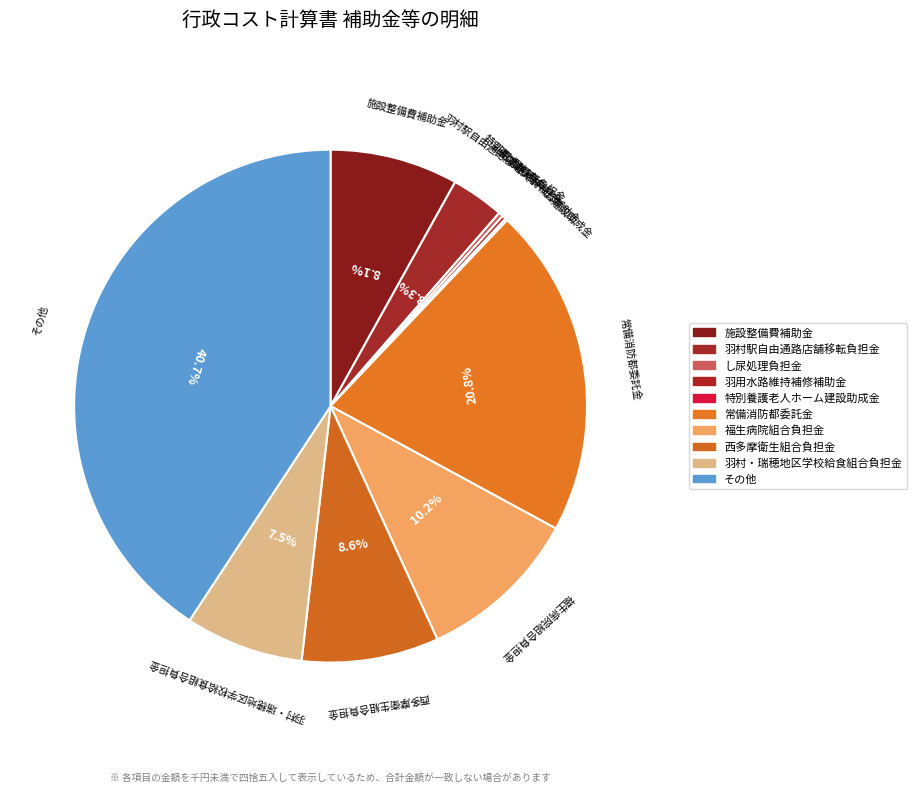

To the nearest percent, what is the average slice percentage?

10%